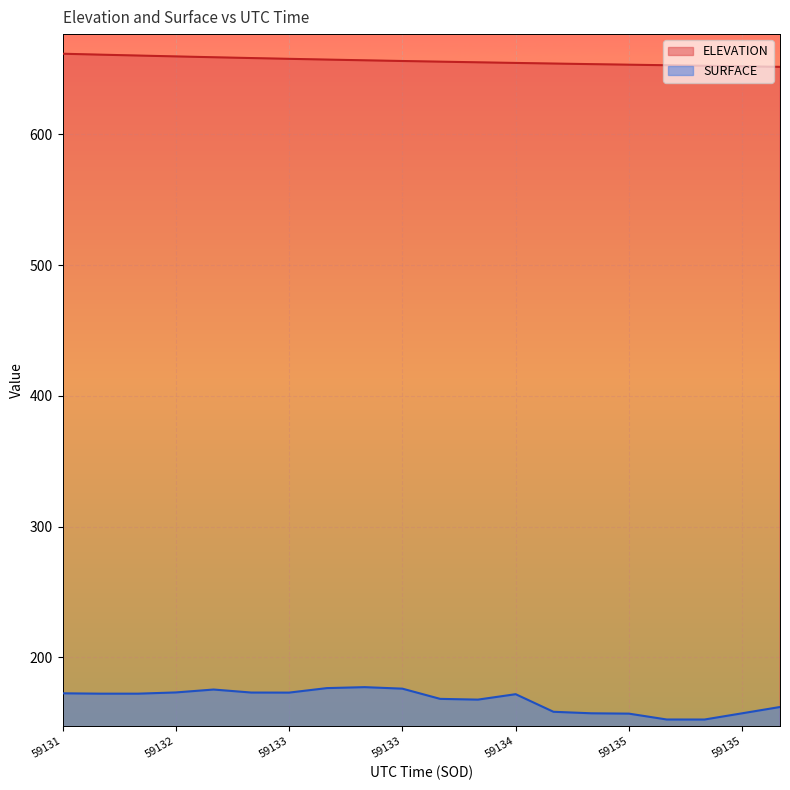

At which category does SURFACE reach its first local valley?

59133